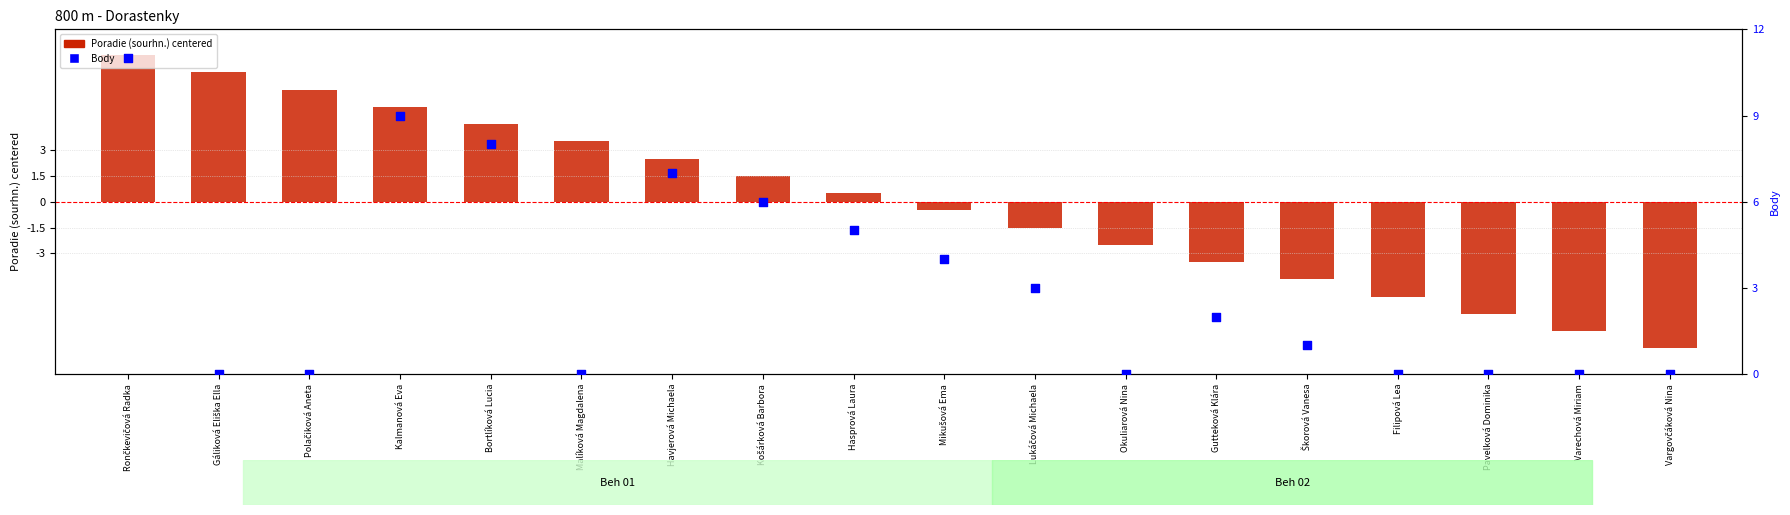

Which series contains the lowest Y value?

Poradie (sourhn.) (centered)